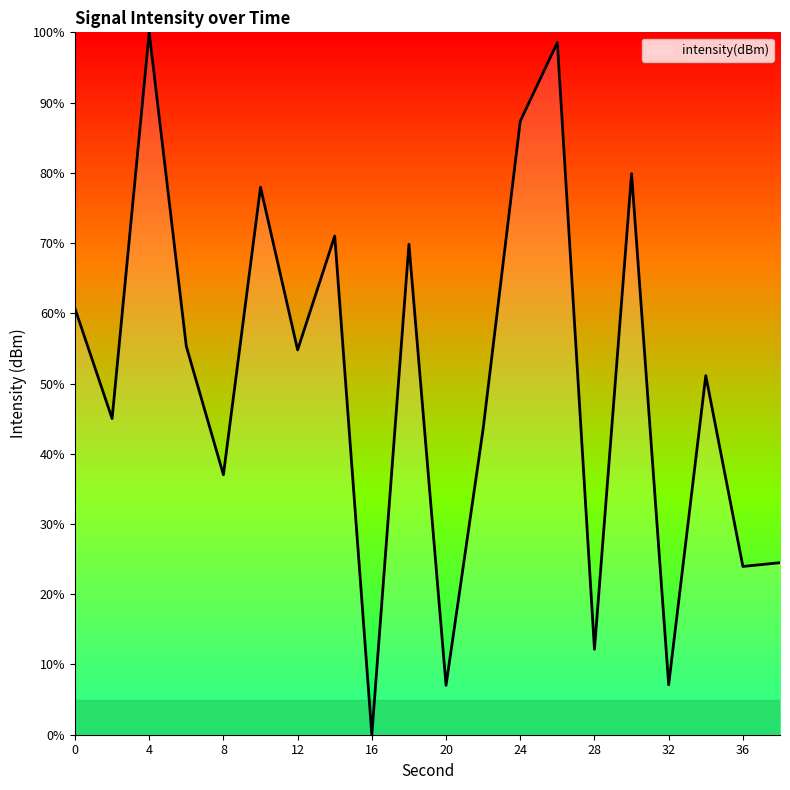

What is the greatest value displayed?

100.0